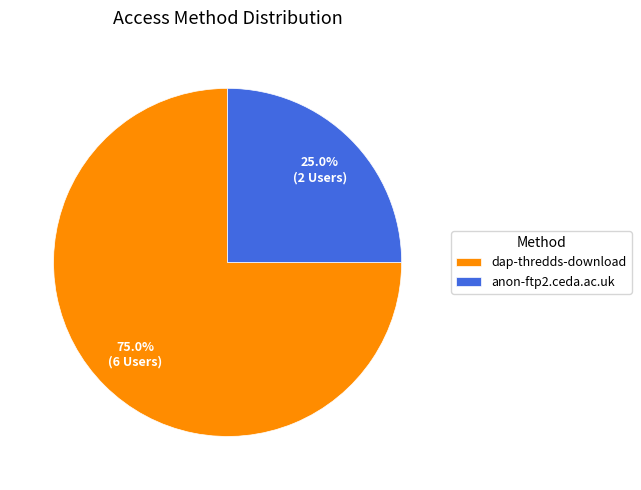

Is it true that dap-thredds-download is 64% of the pie?

False